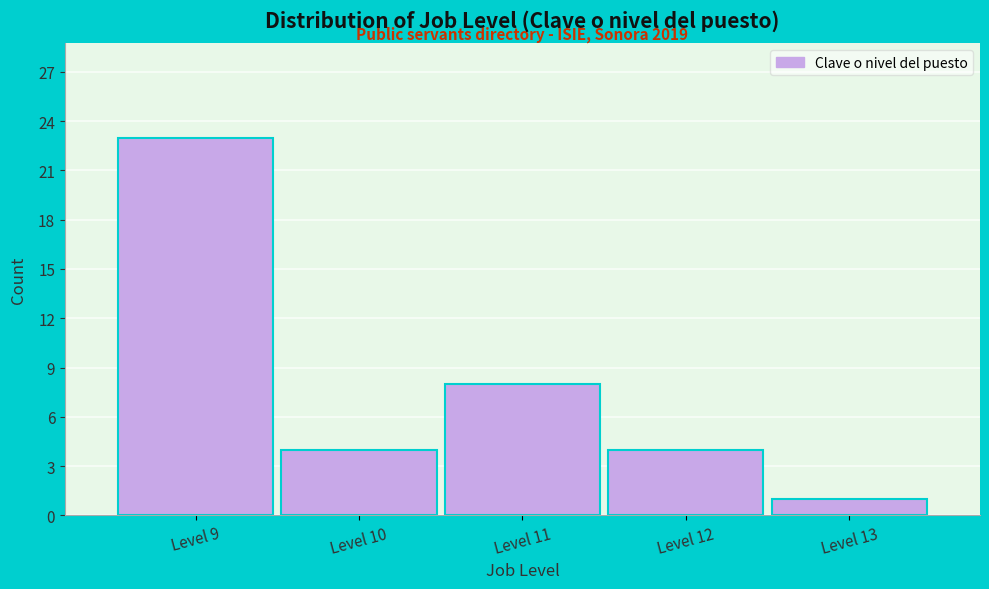

Reading left to right, extract all data points from this chart.

Level 9=23	Level 10=4	Level 11=8	Level 12=4	Level 13=1